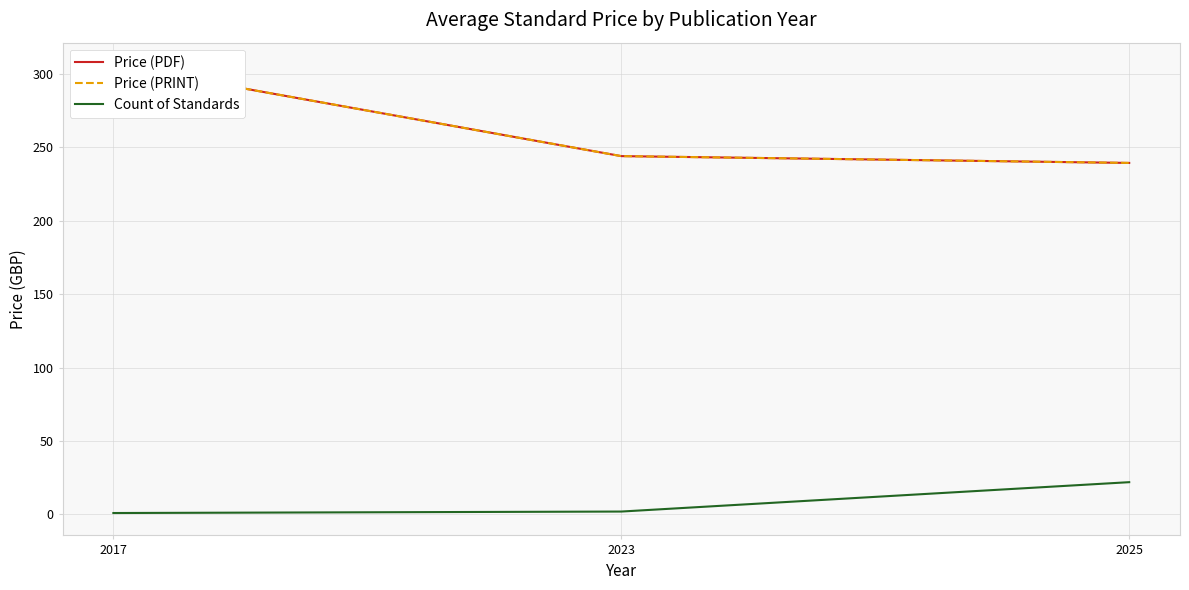

Reading left to right, what are all the values shown in this chart?

Price (PDF): 2017=306.0	2023=244.0	2025=239.4
Price (PRINT): 2017=306.0	2023=244.0	2025=239.4
Count of Standards: 2017=1.0	2023=2.0	2025=22.0